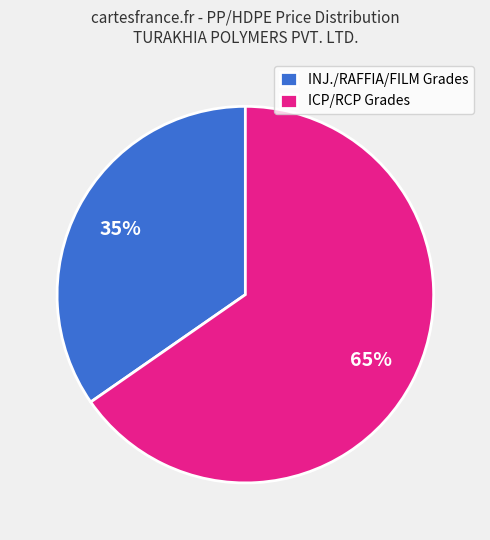

Is it true that INJ./RAFFIA/FILM Grades is 44% of the pie?

False